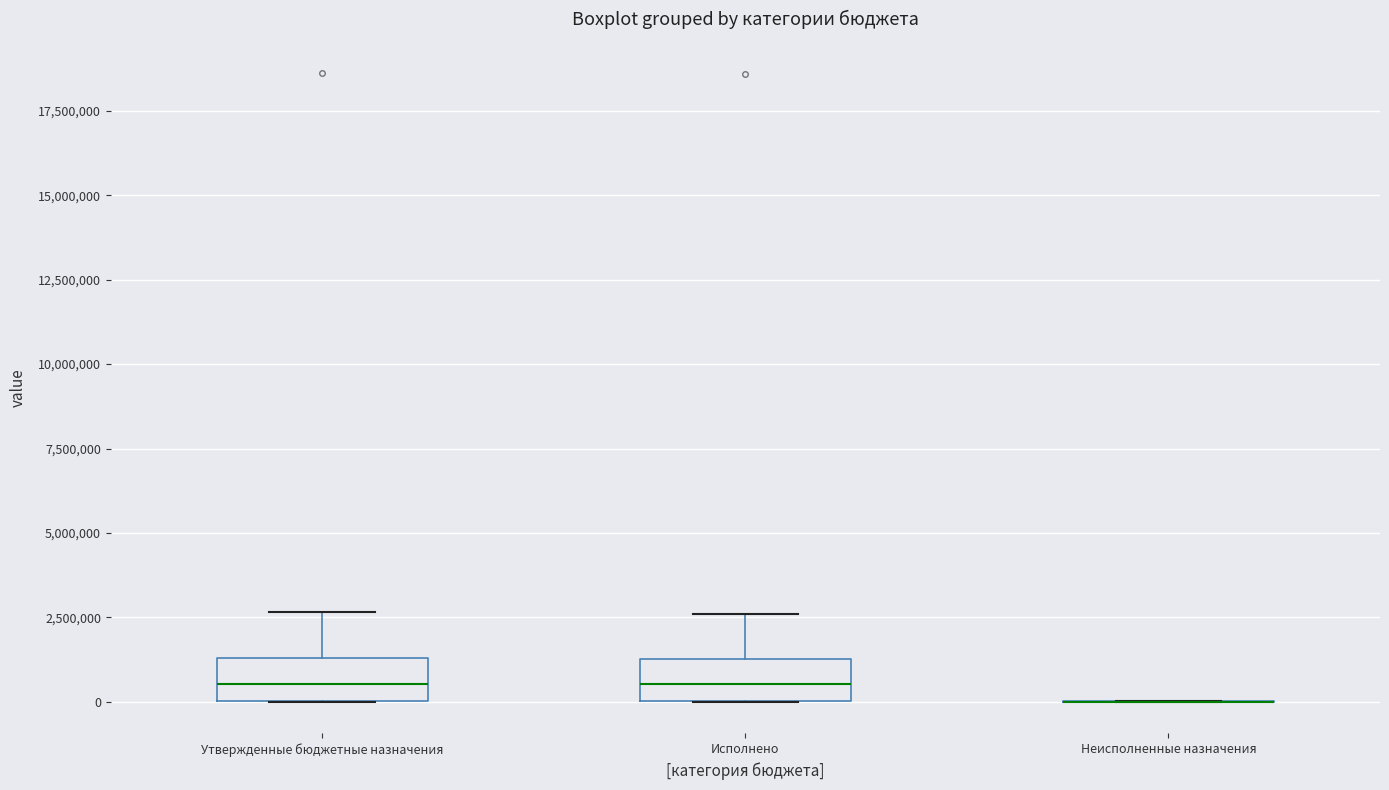

Reading left to right, read every box against the y-axis: the position of its median line, the range the box covers, and the ends of its whiskers. The values are not printed on the chart, so give them approximately, as read against the axis.

Утвержденные бюджетные назначения: median 500000, box 0 to 1500000, whiskers 0 to 2500000
Исполнено: median 500000, box 0 to 1500000, whiskers 0 to 2500000
Неисполненные назначения: box collapsed to a line at 0, whiskers 0 to 0